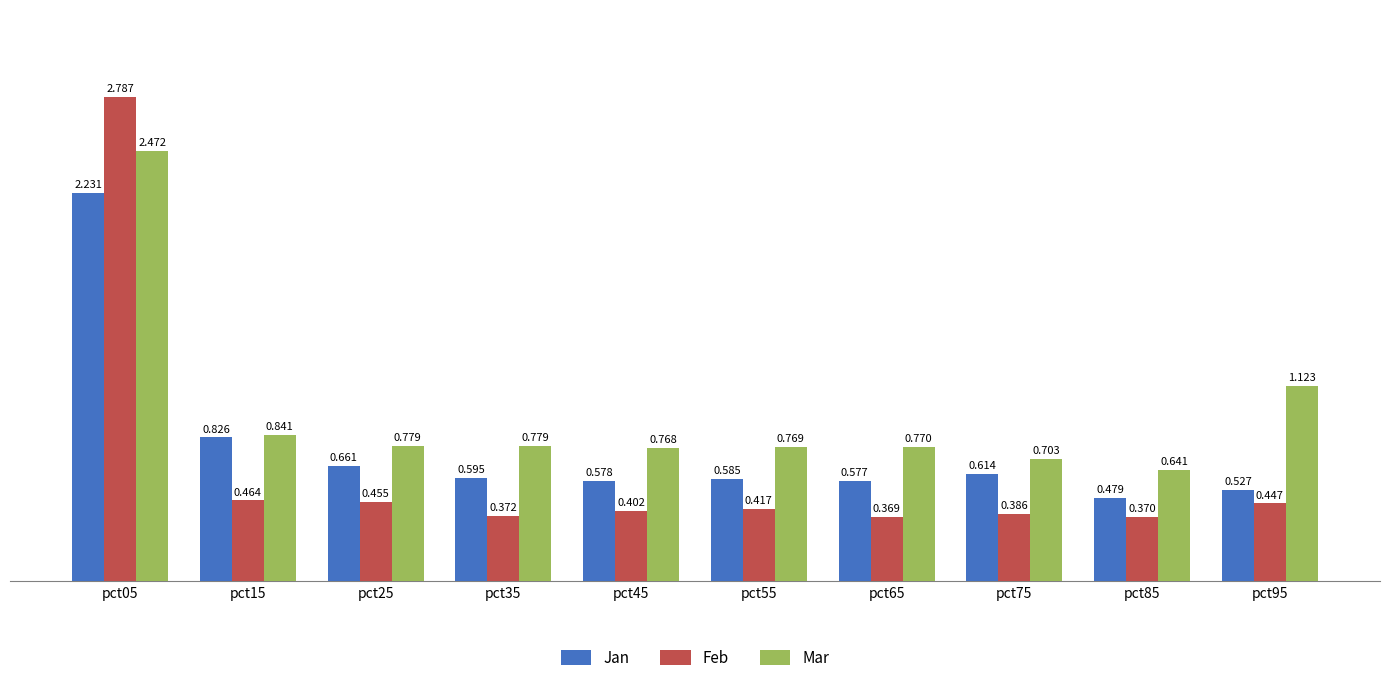

Is it true that Mar equals 0.3 at pct65?

False